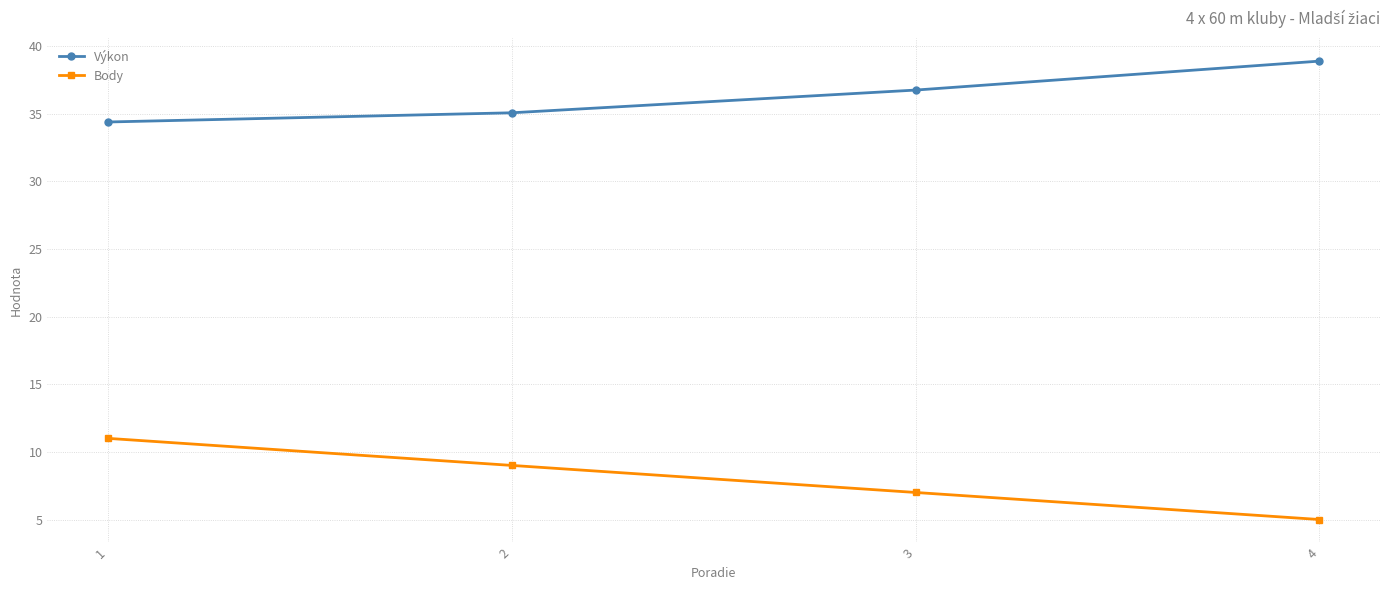

True or false: Body has a value of 11.0 at 1.

True